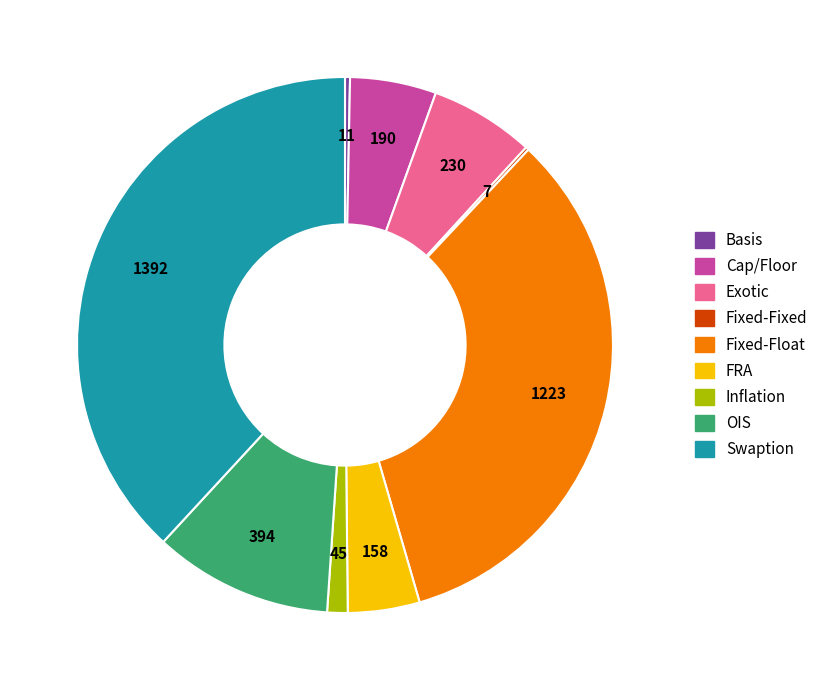

Is there any slice that represents more than half of the pie?

No